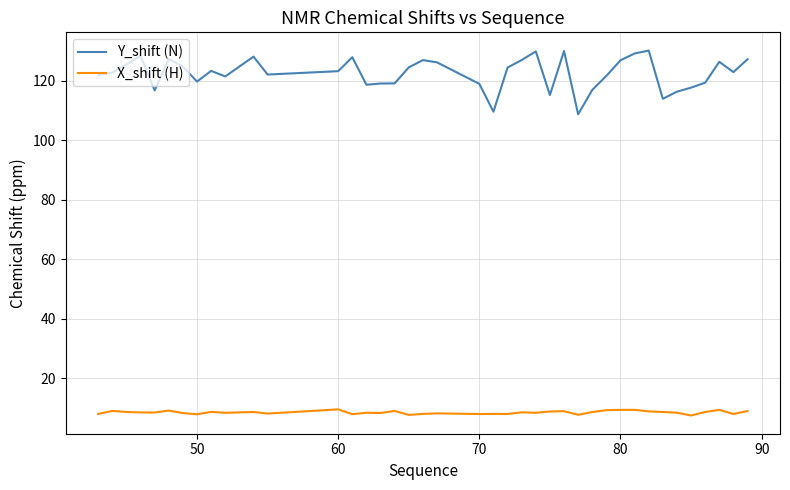

Which series has the largest total across all categories?

Y_shift (N)